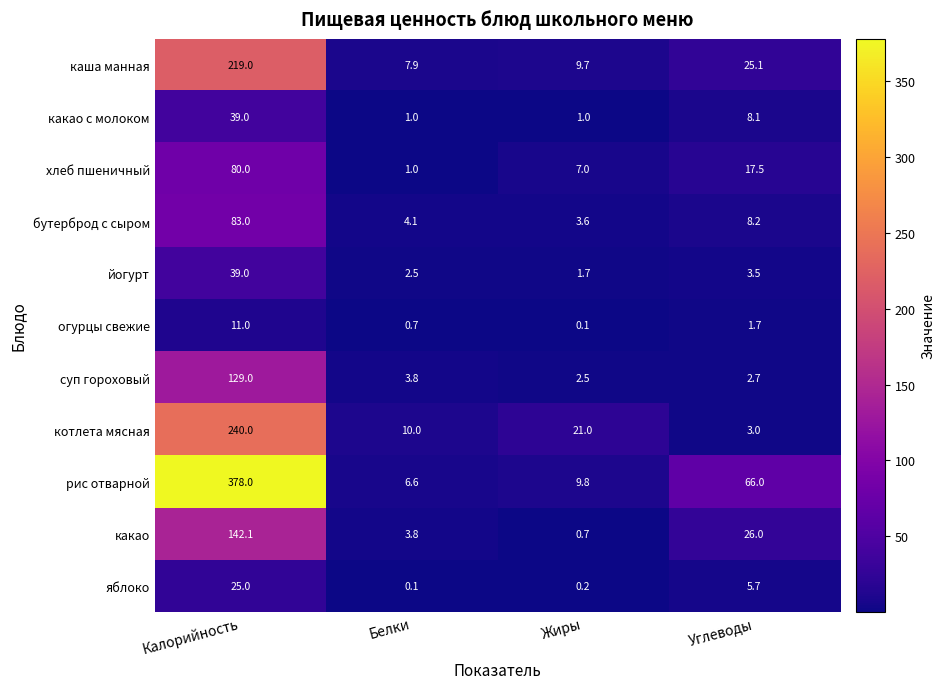

Where is бутерброд с сыром nearest to the value 43?

Углеводы